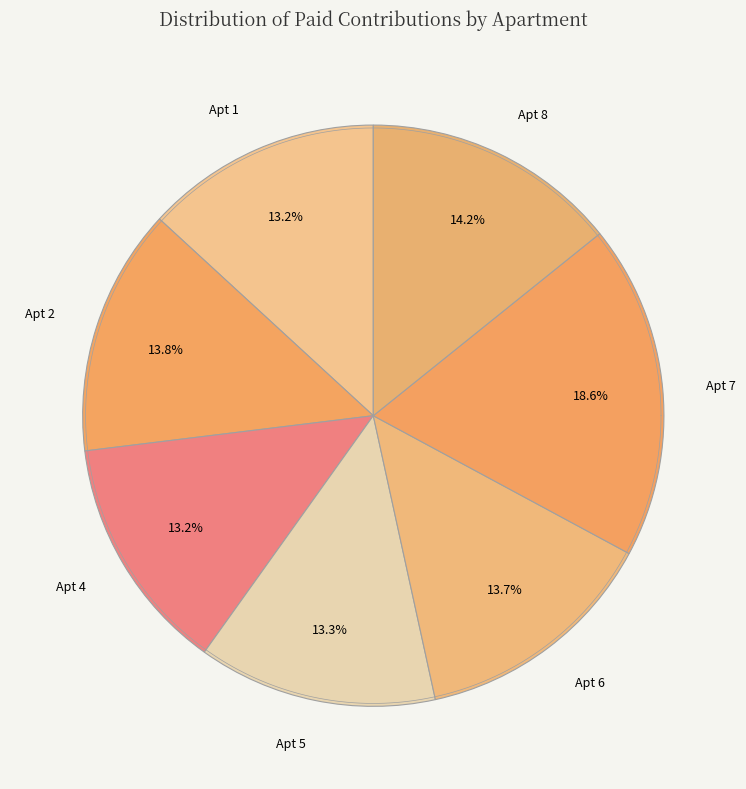

What percentage is NOT represented by 7?

81.4%